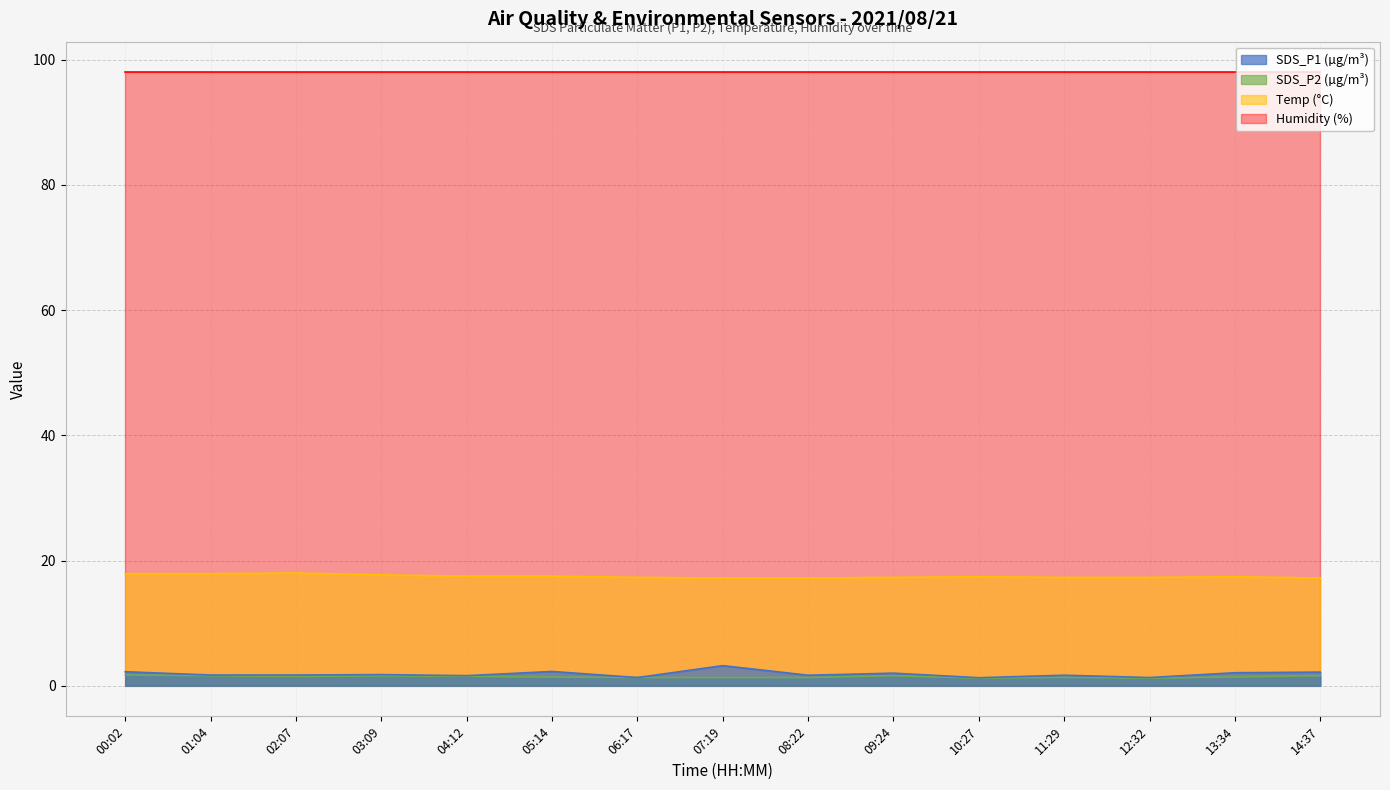

What value does the Temp series have at 00:02?

17.9